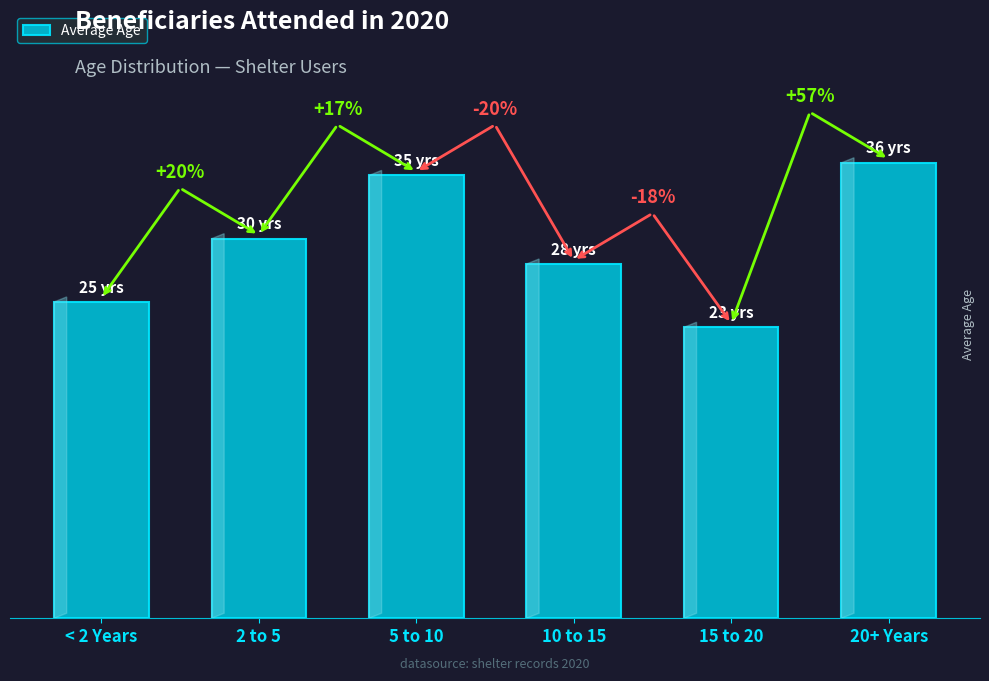

What is the change in value from 5 to 10 to 20+ Years?

+1